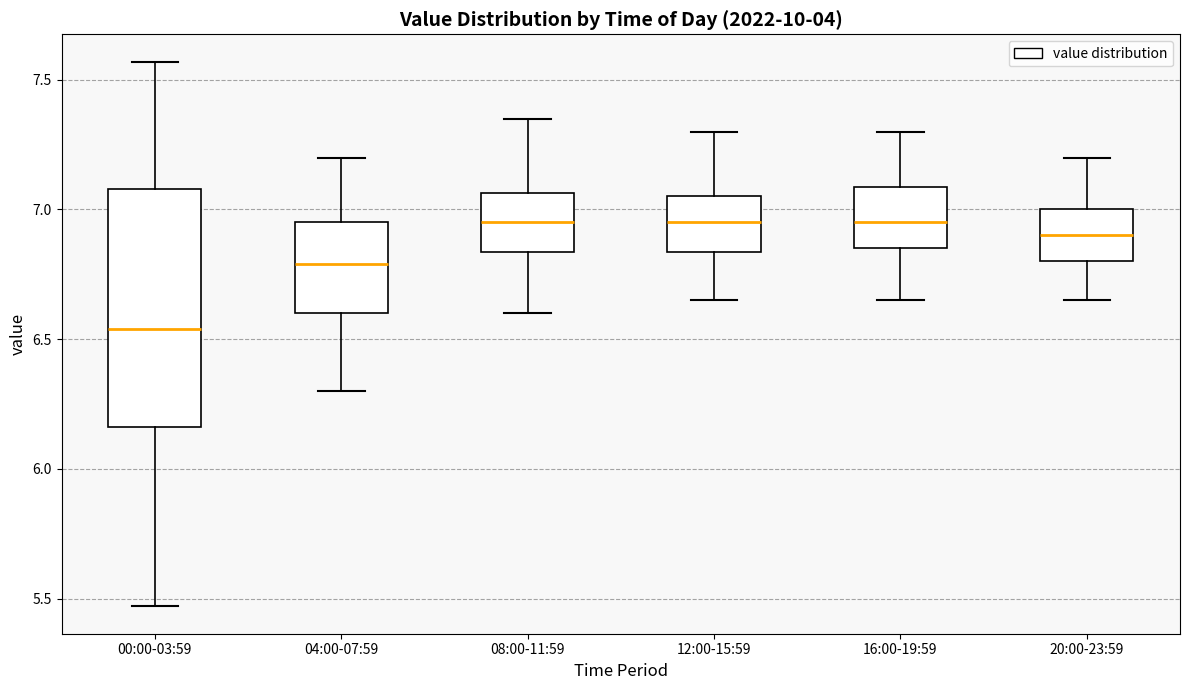

Reading left to right, transcribe this box plot: for each box, give where its median line is, the range the box spans, and where its two whiskers end, as read against the y-axis. The values are not printed on the chart, so give them approximately, as read against the axis.

00:00-03:59: median 6.55, box 6.15 to 7.10, whiskers 5.45 to 7.55
04:00-07:59: median 6.80, box 6.60 to 6.95, whiskers 6.30 to 7.20
08:00-11:59: median 6.95, box 6.85 to 7.05, whiskers 6.60 to 7.35
12:00-15:59: median 6.95, box 6.85 to 7.05, whiskers 6.65 to 7.30
16:00-19:59: median 6.95, box 6.85 to 7.10, whiskers 6.65 to 7.30
20:00-23:59: median 6.90, box 6.80 to 7.00, whiskers 6.65 to 7.20